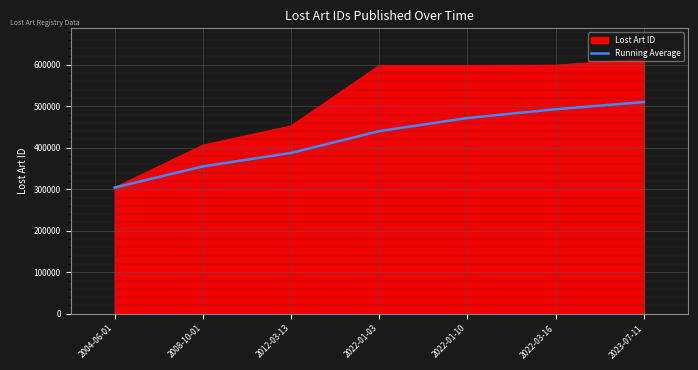

What is the greatest value displayed?

614124.0